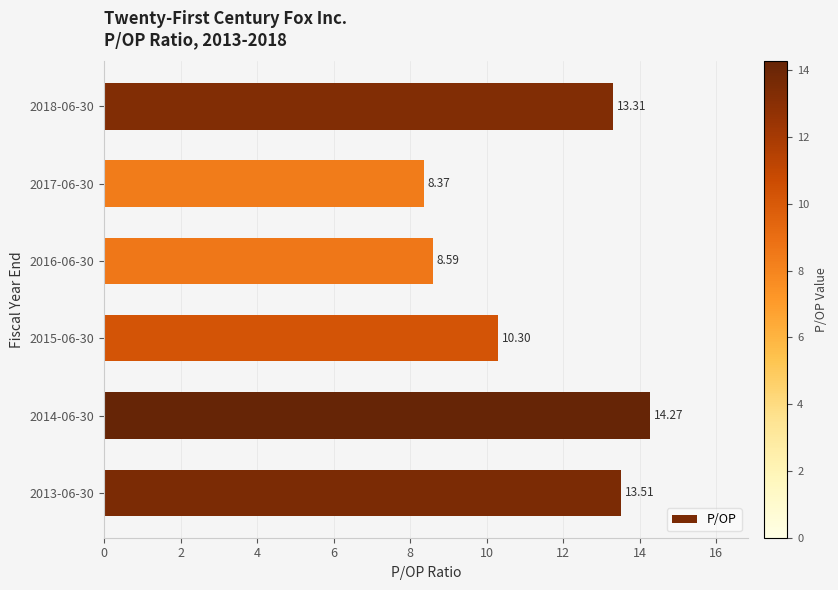

Which category has the lowest value across all series?

2017-06-30